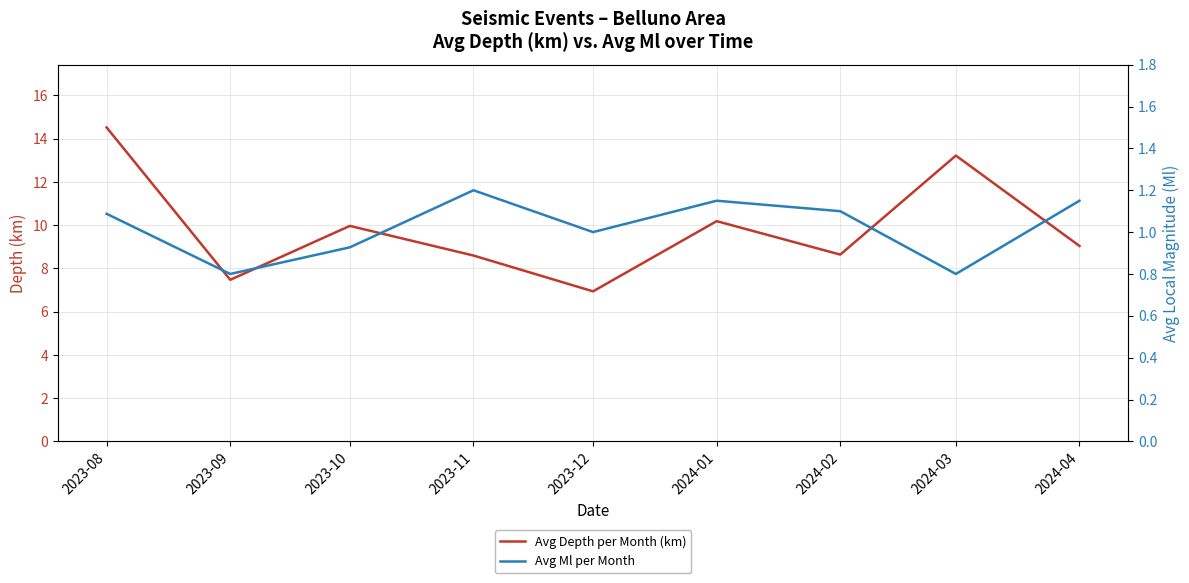

True or false: Avg Depth per Month (km) and Avg Ml per Month intersect in this chart.

False